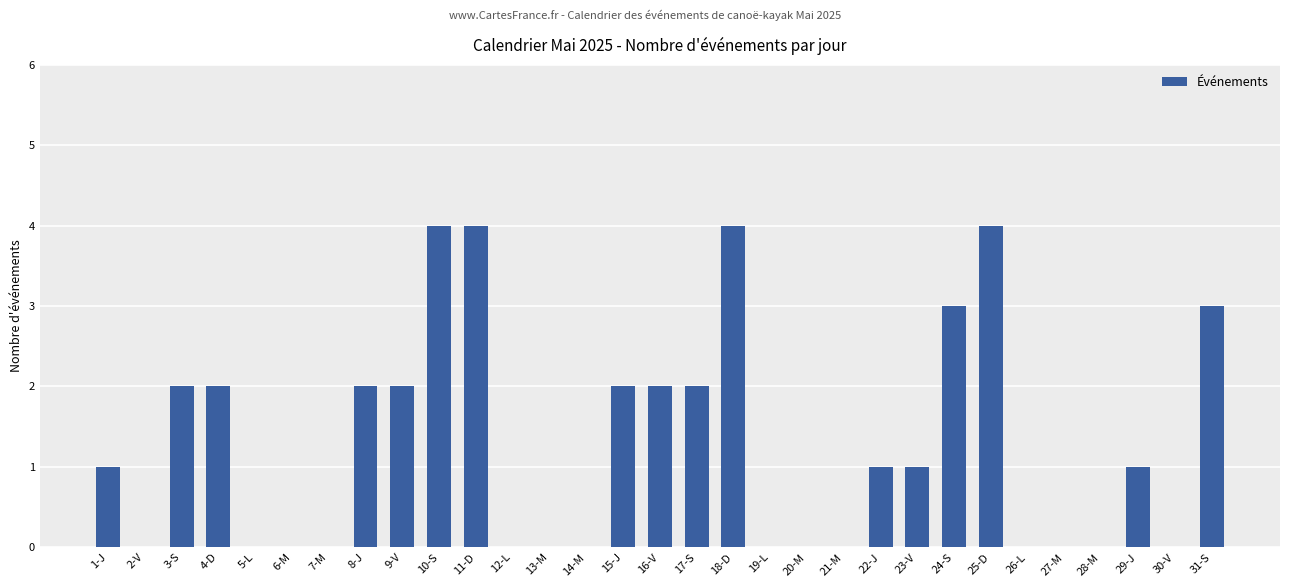

What is the greatest value displayed?

4